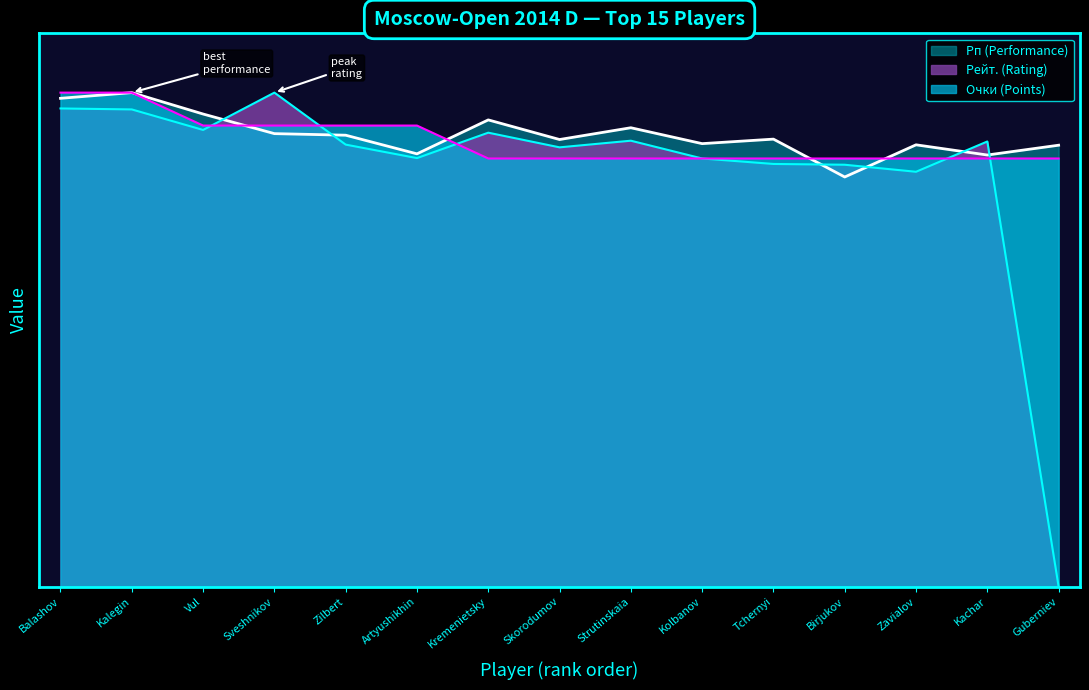

Is the value of Рп (Performance) at Tchernyi greater than the value of Очки (Points) at Balashov?

No